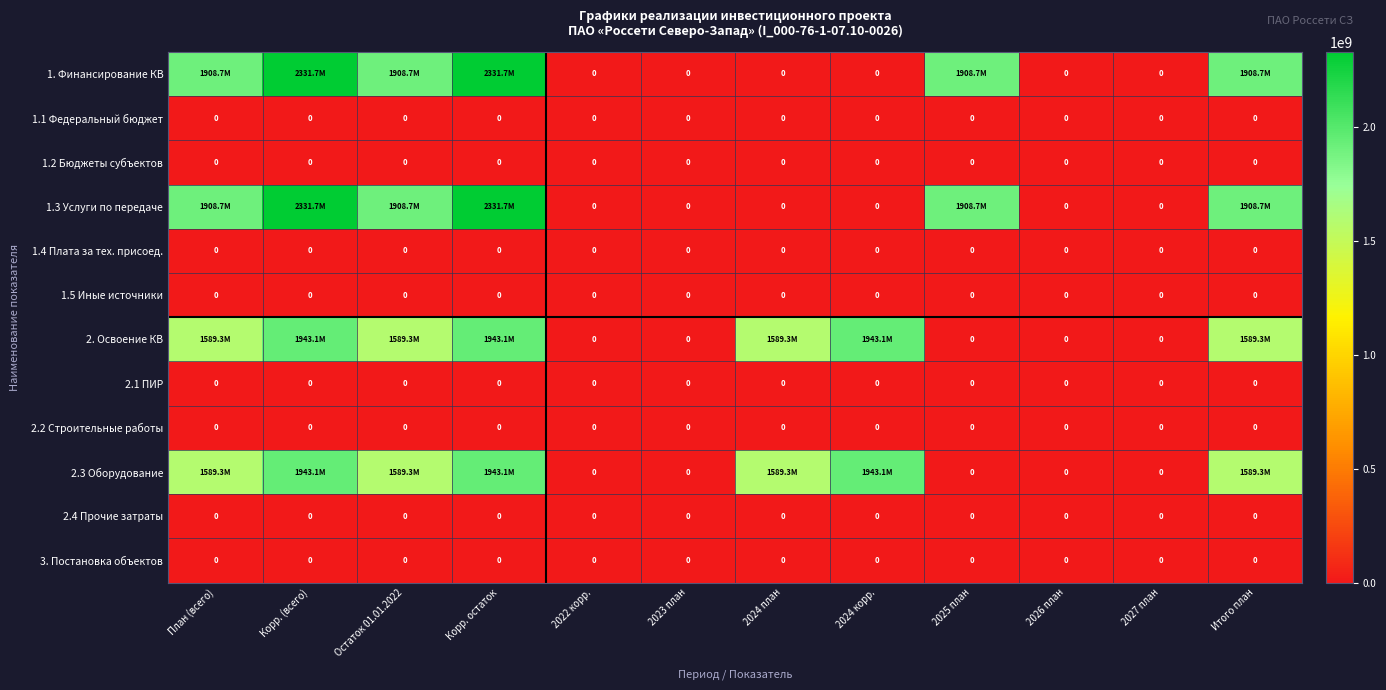

True or false: 2.4 Прочие затраты has a value of 0 at 2025 план.

True